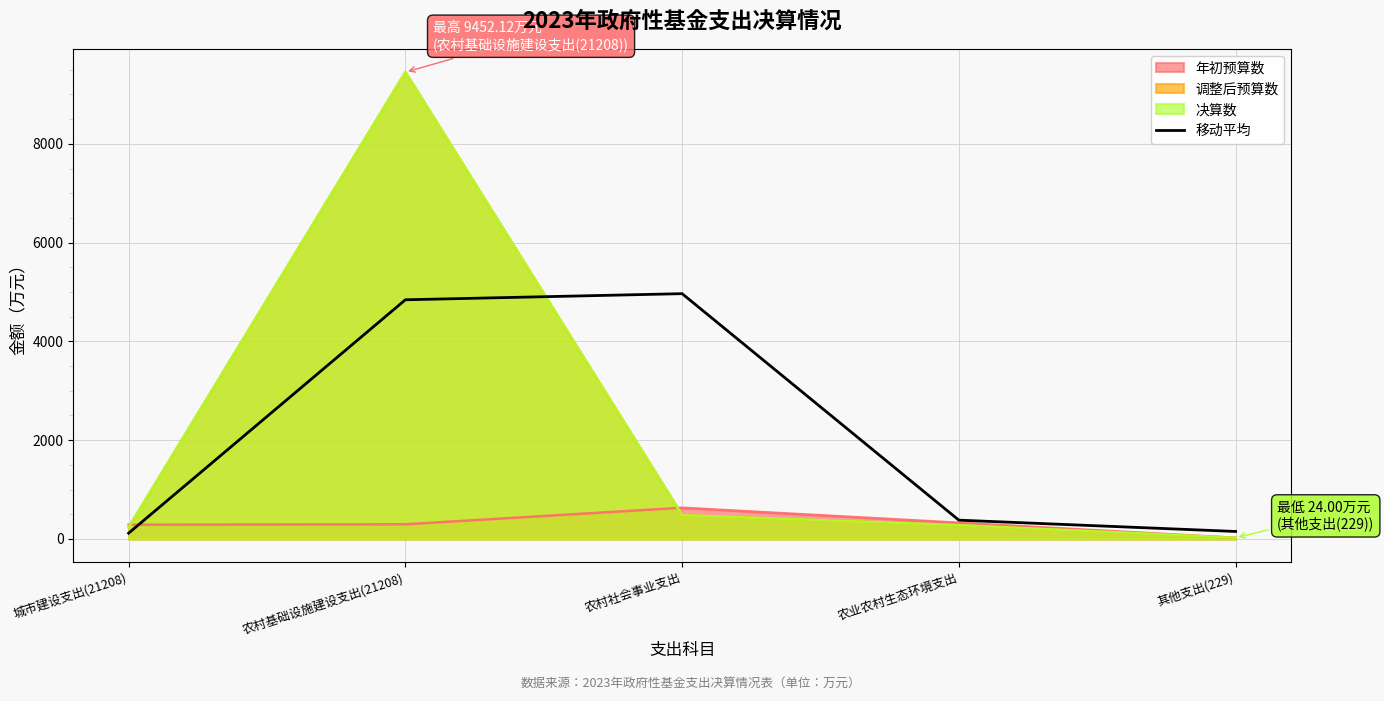

What value does the data have at 农业农村生态环境支出?

380.5